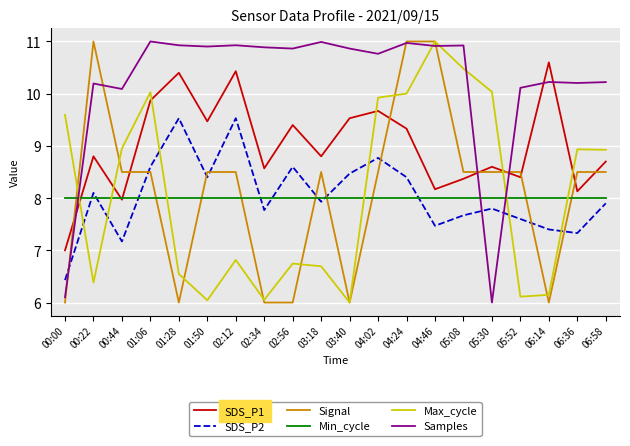

Rank the series at 02:56 from highest to lowest value.

Samples, SDS_P1, SDS_P2, Min_cycle, Max_cycle, Signal